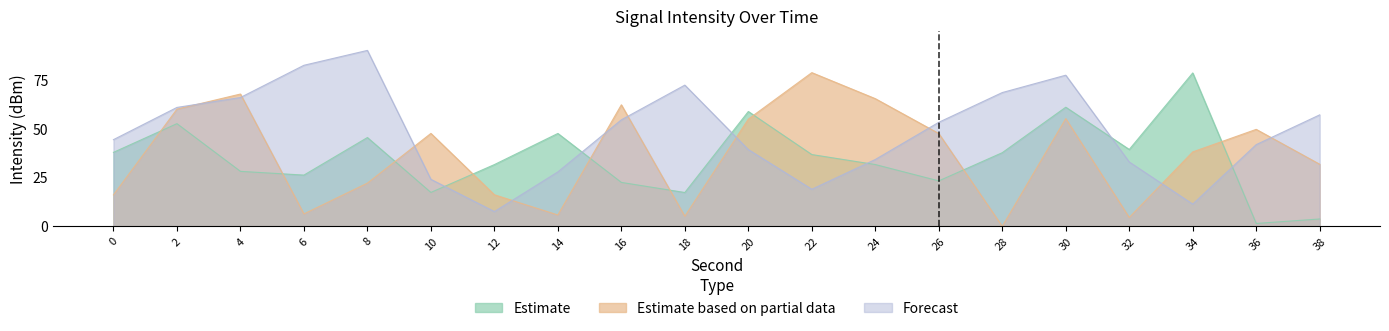

Where is Estimate nearest to the value 39?

32